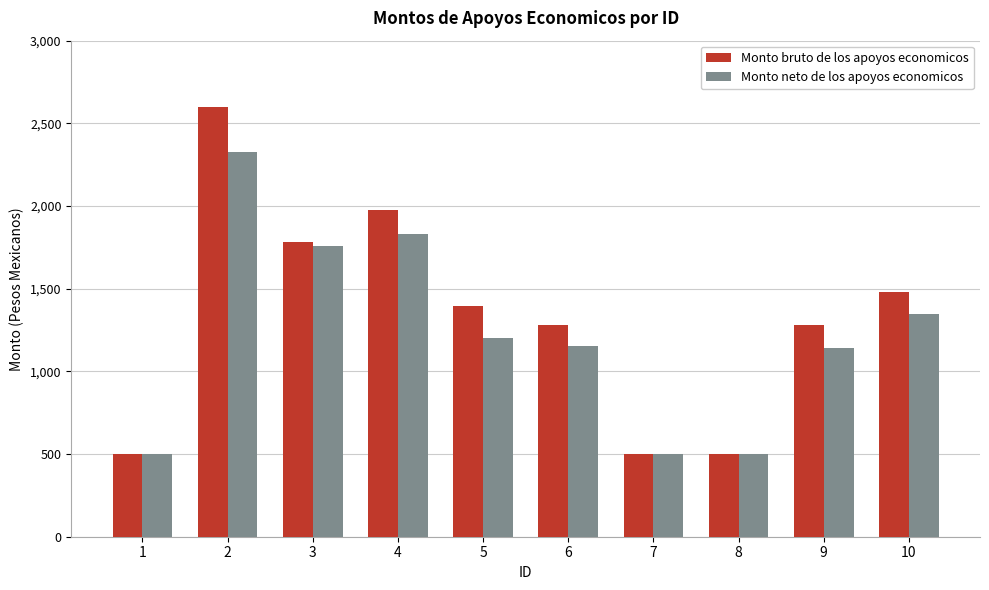

Which series has the largest total across all categories?

Monto bruto de los apoyos economicos